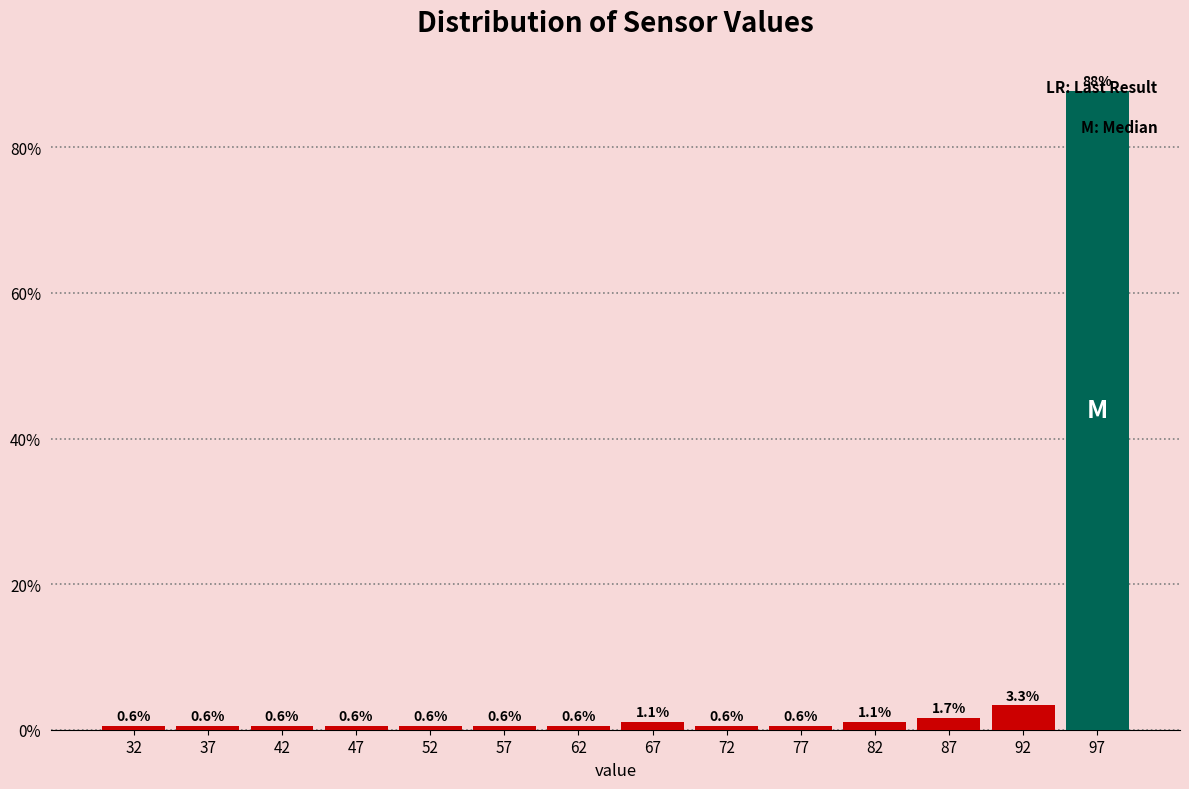

Is it true that the value at 77 is 0.6?

True